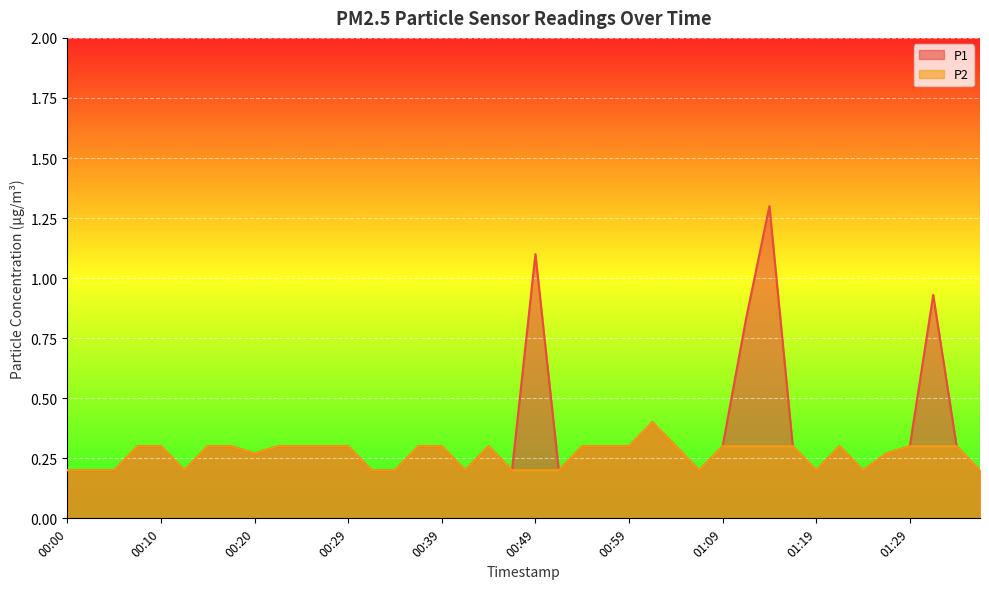

What is the lowest value of the P2 series?

0.2